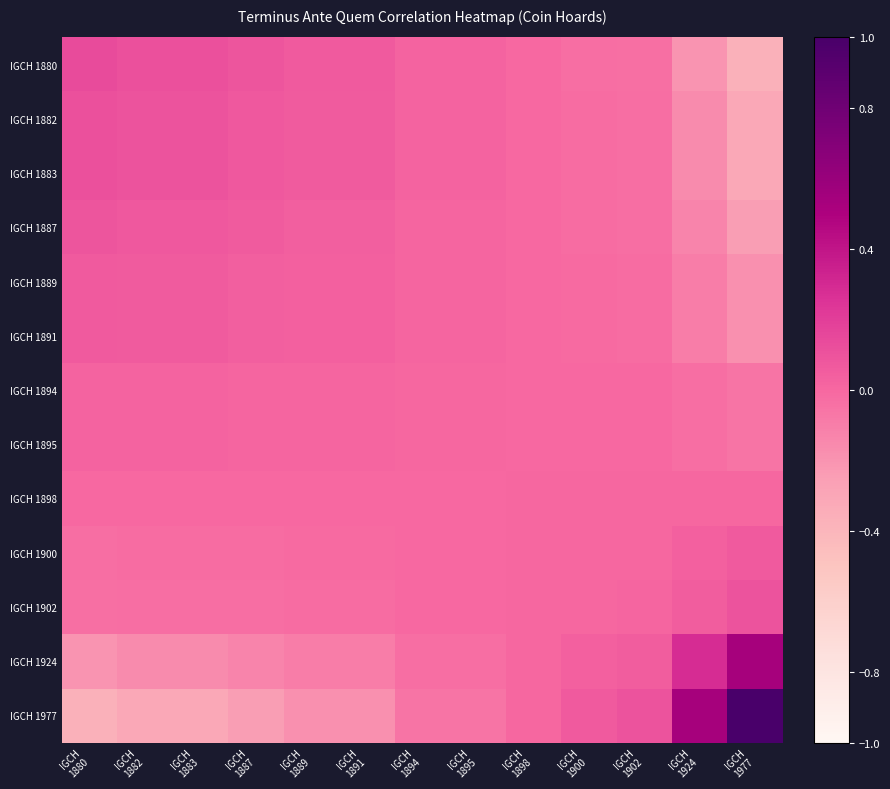

Reading right to left, list all the values displayed in this chart.

IGCH 1880: IGCH
1977=-0.4	IGCH
1924=-0.2	IGCH
1902=-0.0	IGCH
1900=-0.0	IGCH
1898=-0.0	IGCH
1895=0.0	IGCH
1894=0.0	IGCH
1891=0.1	IGCH
1889=0.1	IGCH
1887=0.1	IGCH
1883=0.1	IGCH
1882=0.1	IGCH
1880=0.1
IGCH 1882: IGCH
1977=-0.3	IGCH
1924=-0.2	IGCH
1902=-0.0	IGCH
1900=-0.0	IGCH
1898=-0.0	IGCH
1895=0.0	IGCH
1894=0.0	IGCH
1891=0.1	IGCH
1889=0.1	IGCH
1887=0.1	IGCH
1883=0.1	IGCH
1882=0.1	IGCH
1880=0.1
IGCH 1883: IGCH
1977=-0.3	IGCH
1924=-0.2	IGCH
1902=-0.0	IGCH
1900=-0.0	IGCH
1898=-0.0	IGCH
1895=0.0	IGCH
1894=0.0	IGCH
1891=0.1	IGCH
1889=0.1	IGCH
1887=0.1	IGCH
1883=0.1	IGCH
1882=0.1	IGCH
1880=0.1
IGCH 1887: IGCH
1977=-0.2	IGCH
1924=-0.1	IGCH
1902=-0.0	IGCH
1900=-0.0	IGCH
1898=-0.0	IGCH
1895=0.0	IGCH
1894=0.0	IGCH
1891=0.0	IGCH
1889=0.0	IGCH
1887=0.1	IGCH
1883=0.1	IGCH
1882=0.1	IGCH
1880=0.1
IGCH 1889: IGCH
1977=-0.2	IGCH
1924=-0.1	IGCH
1902=-0.0	IGCH
1900=-0.0	IGCH
1898=-0.0	IGCH
1895=0.0	IGCH
1894=0.0	IGCH
1891=0.0	IGCH
1889=0.0	IGCH
1887=0.0	IGCH
1883=0.1	IGCH
1882=0.1	IGCH
1880=0.1
IGCH 1891: IGCH
1977=-0.2	IGCH
1924=-0.1	IGCH
1902=-0.0	IGCH
1900=-0.0	IGCH
1898=-0.0	IGCH
1895=0.0	IGCH
1894=0.0	IGCH
1891=0.0	IGCH
1889=0.0	IGCH
1887=0.0	IGCH
1883=0.1	IGCH
1882=0.1	IGCH
1880=0.1
IGCH 1894: IGCH
1977=-0.1	IGCH
1924=-0.0	IGCH
1902=-0.0	IGCH
1900=-0.0	IGCH
1898=-0.0	IGCH
1895=0.0	IGCH
1894=0.0	IGCH
1891=0.0	IGCH
1889=0.0	IGCH
1887=0.0	IGCH
1883=0.0	IGCH
1882=0.0	IGCH
1880=0.0
IGCH 1895: IGCH
1977=-0.1	IGCH
1924=-0.0	IGCH
1902=-0.0	IGCH
1900=-0.0	IGCH
1898=-0.0	IGCH
1895=0.0	IGCH
1894=0.0	IGCH
1891=0.0	IGCH
1889=0.0	IGCH
1887=0.0	IGCH
1883=0.0	IGCH
1882=0.0	IGCH
1880=0.0
IGCH 1898: IGCH
1977=0.0	IGCH
1924=0.0	IGCH
1902=0.0	IGCH
1900=0.0	IGCH
1898=0.0	IGCH
1895=-0.0	IGCH
1894=-0.0	IGCH
1891=-0.0	IGCH
1889=-0.0	IGCH
1887=-0.0	IGCH
1883=-0.0	IGCH
1882=-0.0	IGCH
1880=-0.0
IGCH 1900: IGCH
1977=0.1	IGCH
1924=0.0	IGCH
1902=0.0	IGCH
1900=0.0	IGCH
1898=0.0	IGCH
1895=-0.0	IGCH
1894=-0.0	IGCH
1891=-0.0	IGCH
1889=-0.0	IGCH
1887=-0.0	IGCH
1883=-0.0	IGCH
1882=-0.0	IGCH
1880=-0.0
IGCH 1902: IGCH
1977=0.1	IGCH
1924=0.1	IGCH
1902=0.0	IGCH
1900=0.0	IGCH
1898=0.0	IGCH
1895=-0.0	IGCH
1894=-0.0	IGCH
1891=-0.0	IGCH
1889=-0.0	IGCH
1887=-0.0	IGCH
1883=-0.0	IGCH
1882=-0.0	IGCH
1880=-0.0
IGCH 1924: IGCH
1977=0.5	IGCH
1924=0.3	IGCH
1902=0.1	IGCH
1900=0.0	IGCH
1898=0.0	IGCH
1895=-0.0	IGCH
1894=-0.0	IGCH
1891=-0.1	IGCH
1889=-0.1	IGCH
1887=-0.1	IGCH
1883=-0.2	IGCH
1882=-0.2	IGCH
1880=-0.2
IGCH 1977: IGCH
1977=1.0	IGCH
1924=0.5	IGCH
1902=0.1	IGCH
1900=0.1	IGCH
1898=0.0	IGCH
1895=-0.1	IGCH
1894=-0.1	IGCH
1891=-0.2	IGCH
1889=-0.2	IGCH
1887=-0.2	IGCH
1883=-0.3	IGCH
1882=-0.3	IGCH
1880=-0.4